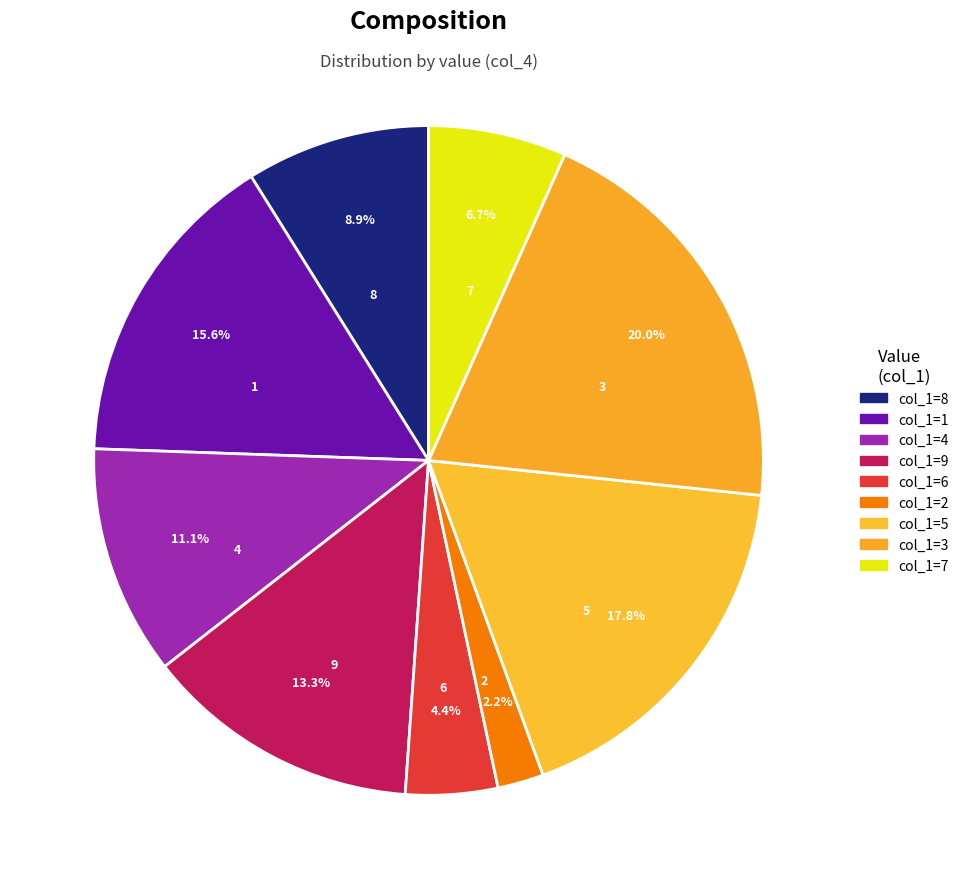

Rank the categories by value from highest to lowest.

3, 5, 1, 9, 4, 8, 7, 6, 2